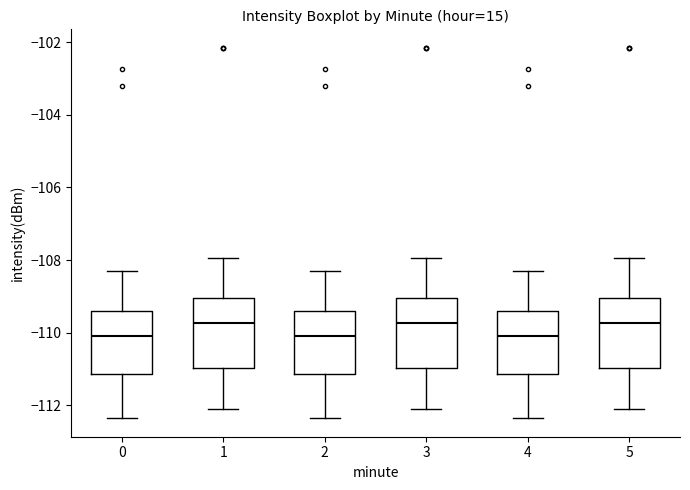

Where is the upper edge of the box at x = 3 on the y-axis? The values are not printed on the chart, so give them approximately, as read against the axis.

-109.0